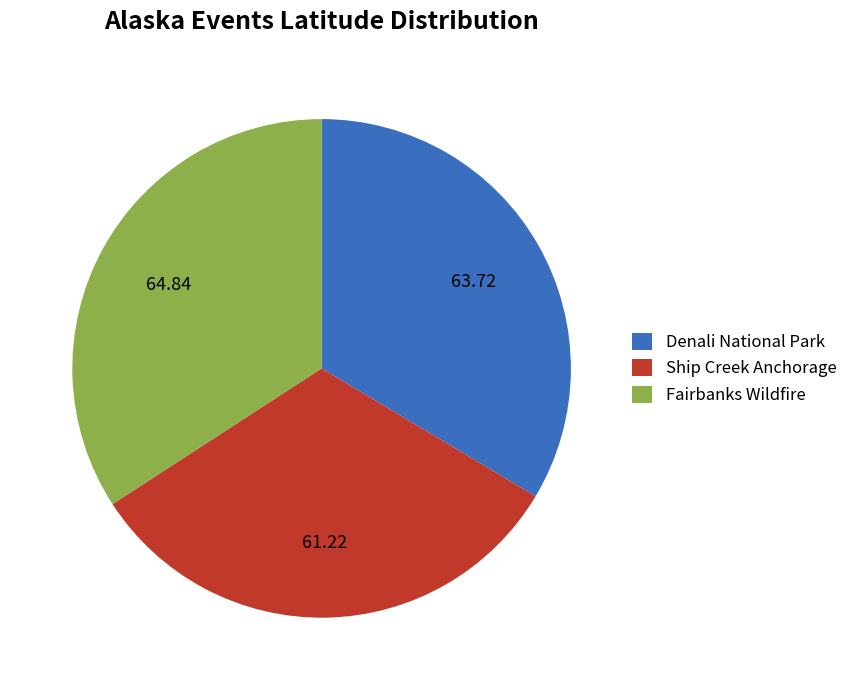

Does Ship Creek Anchorage account for over 50% of the chart?

No